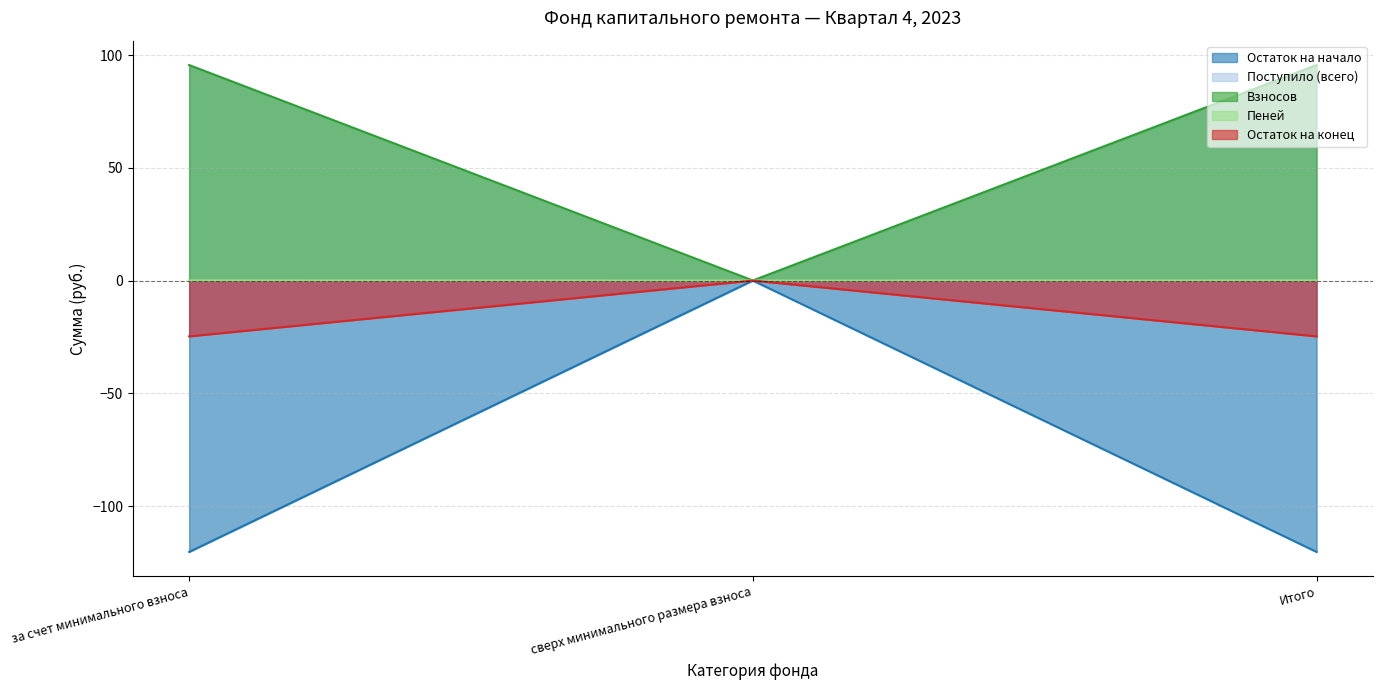

What is the difference between the maximum and minimum values in the Поступило (всего) series?

95.6